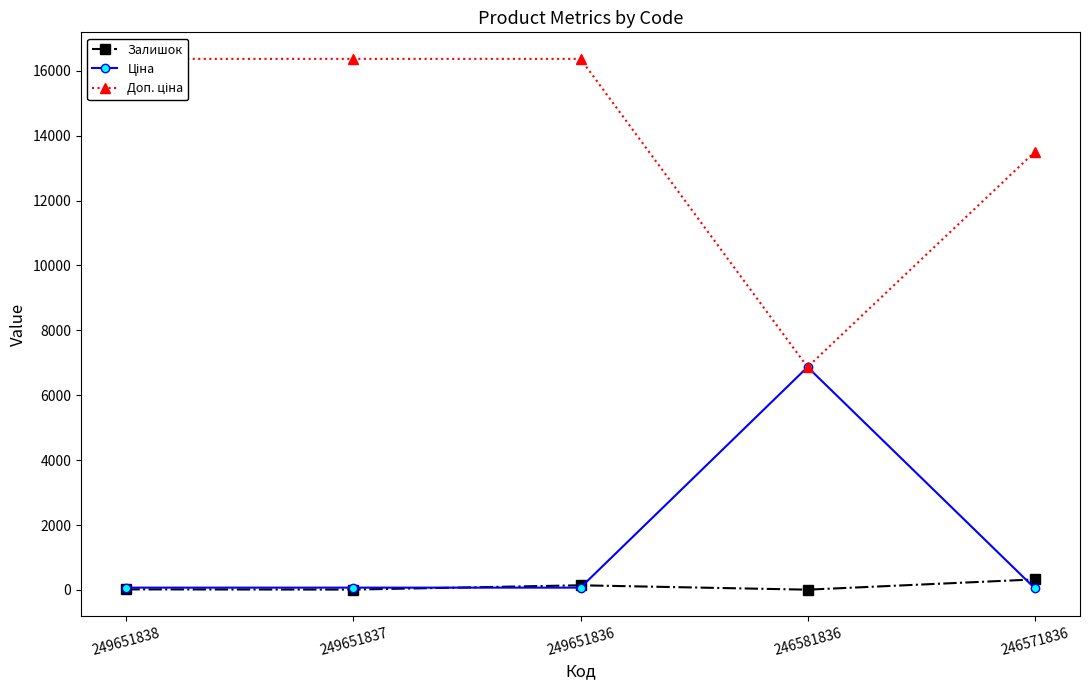

Reading right to left, list all the values displayed in this chart.

Залишок: 326.0	10.0	145.0	13.0	19.0
Ціна: 60.0	6869.4	72.7	72.7	72.7
Доп. ціна: 13493.2	6869.4	16366.5	16366.5	16366.5